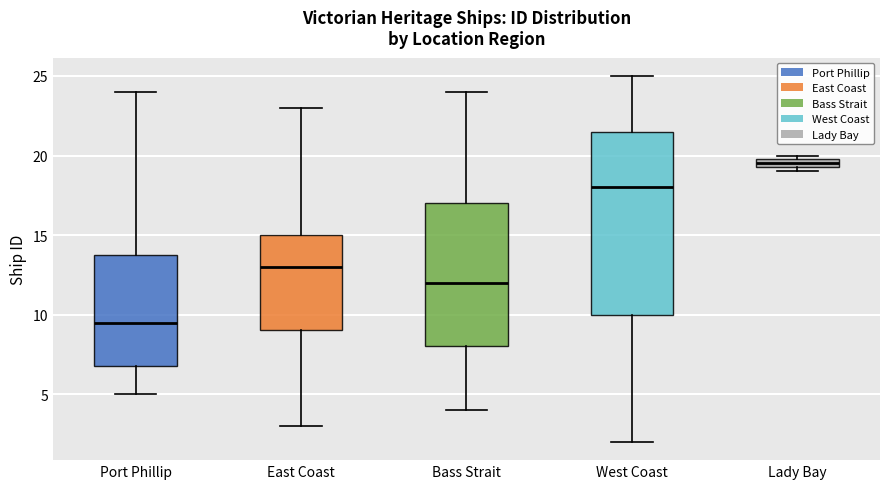

Comparing the boxes themselves (not the whiskers), which one is the tallest?

West Coast